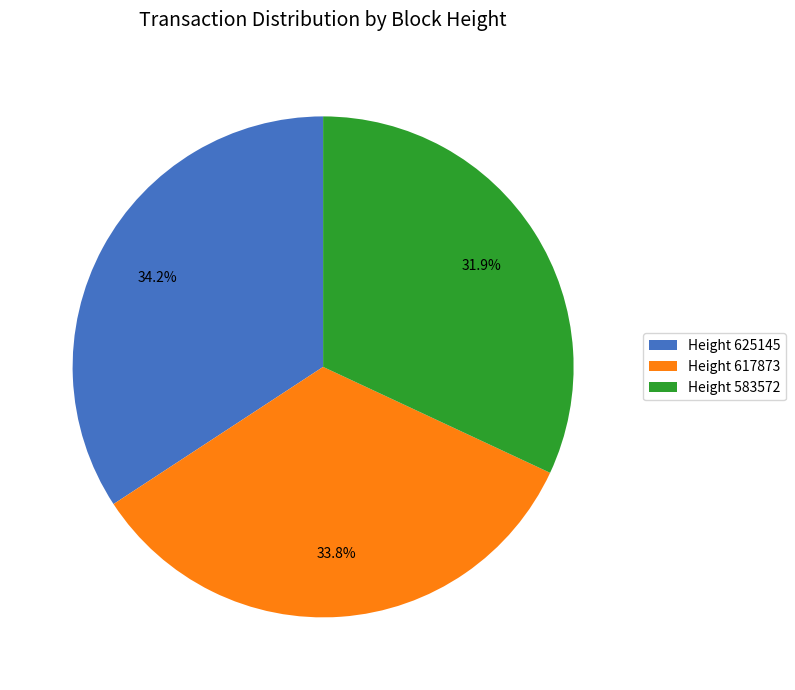

Count the number of slices in the pie.

3